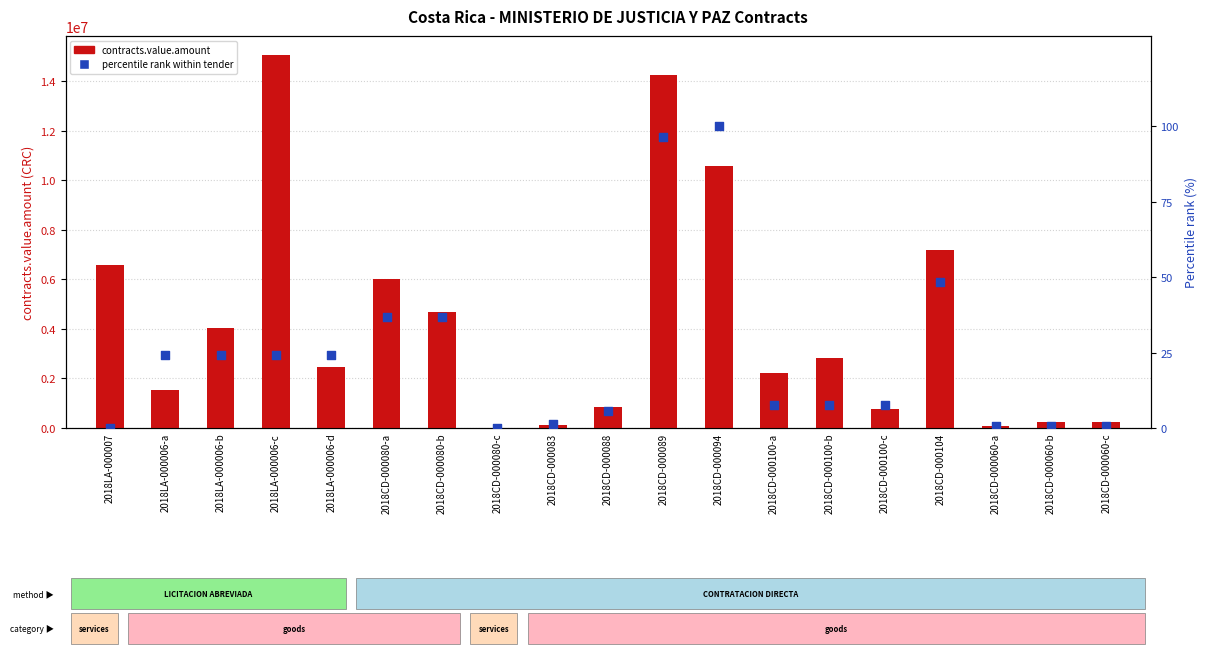

Which series has the widest spread of Y values?

contracts.value.amount